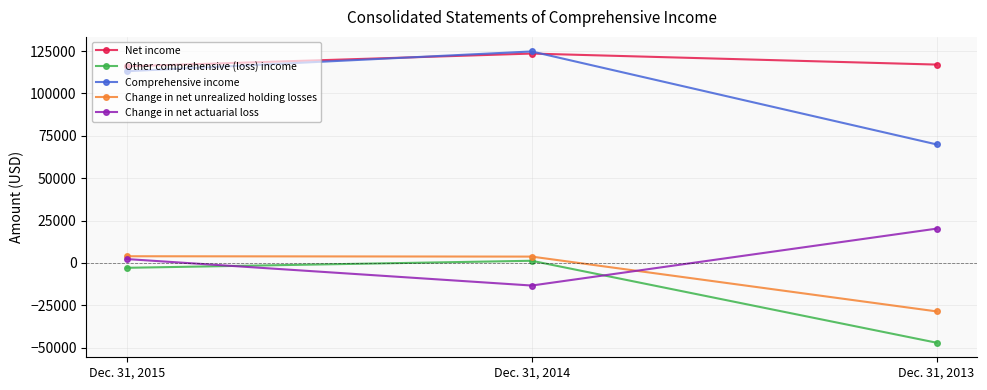

Which category has the lowest value across all series?

Dec. 31, 2013